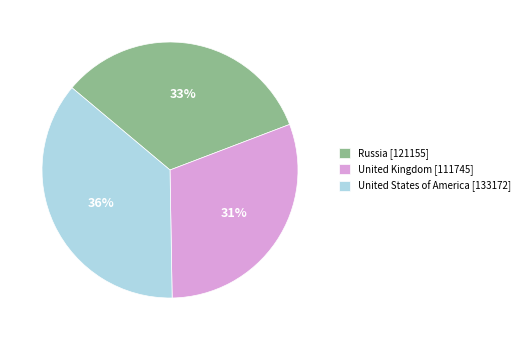

True or false: United States of America accounts for 36% of the total.

True